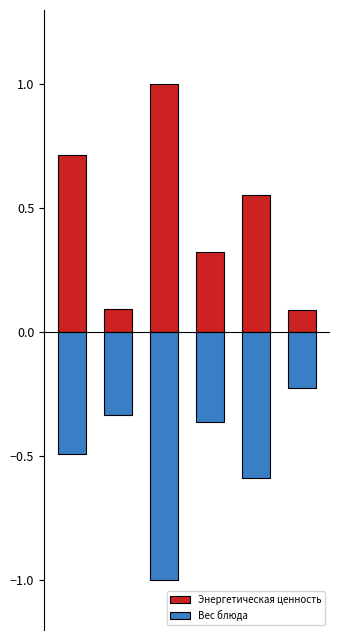

At which label does Вес блюда reach its peak?

5